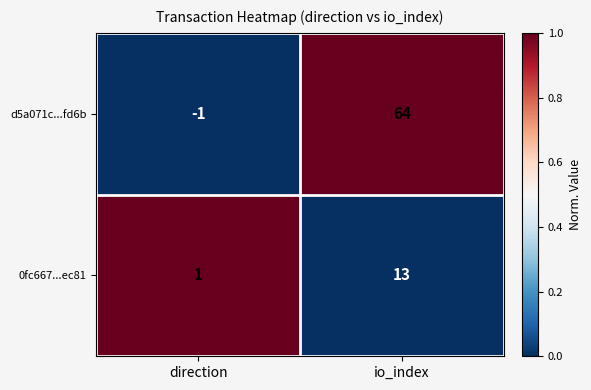

What is the average value of the 0fc667...ec81 series?

7